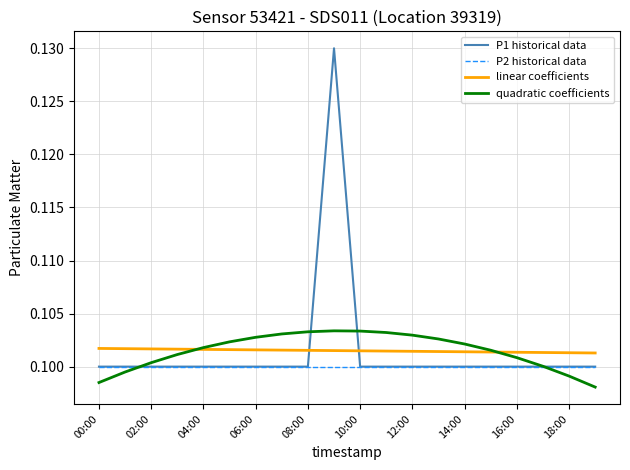

Is this an area chart (filled region under the line)?

No